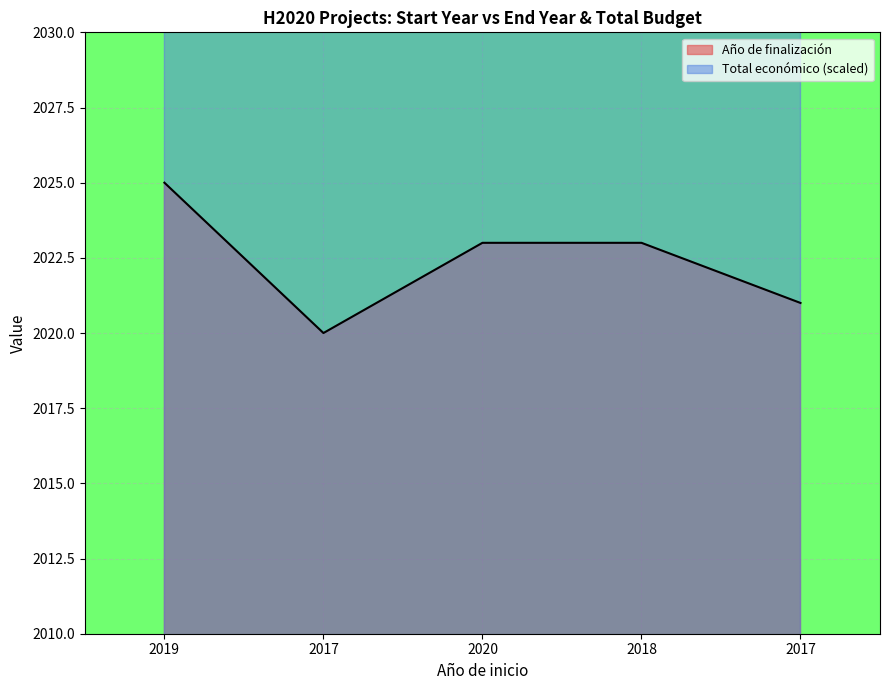

What are all the series names shown in the legend?

Año de finalización, Total económico